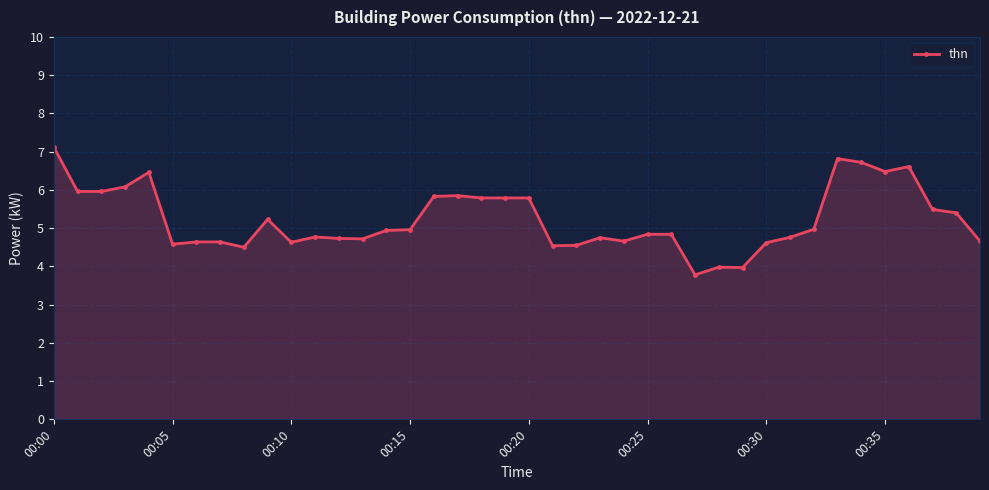

True or false: the data has more than 2 interior local peaks.

True